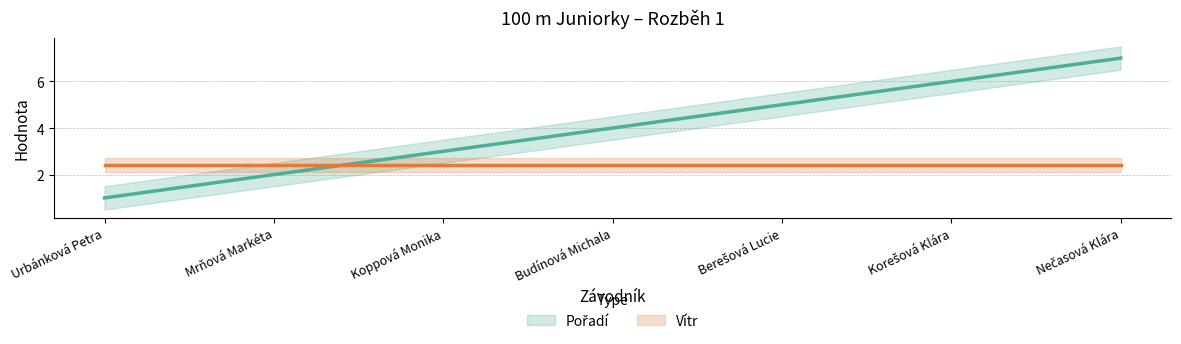

Is it true that Pořadí equals 3.0 at Koppová Monika?

True